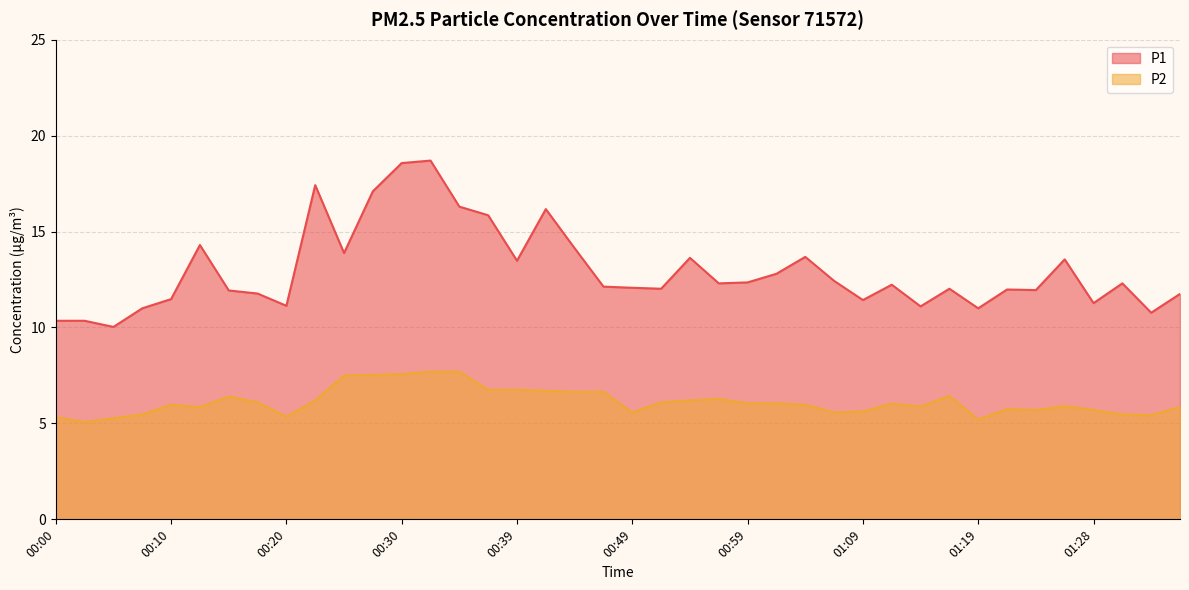

At 00:42, list the series in order from largest to smallest.

P1, P2